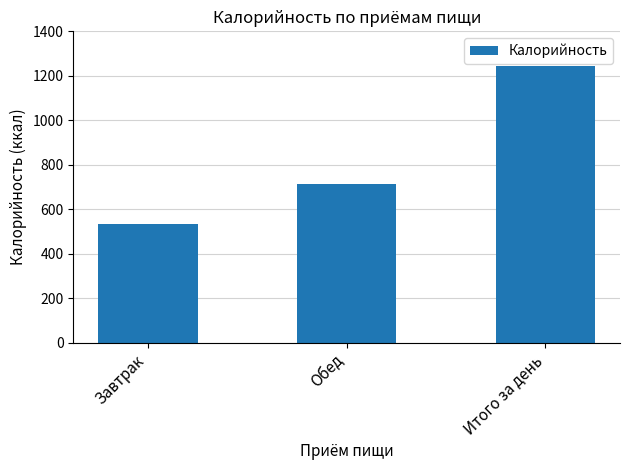

Is it true that the value at Завтрак is 762.3?

False